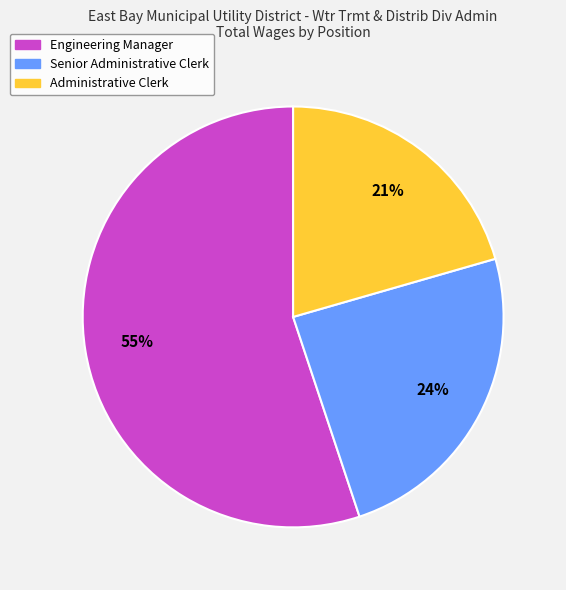

Which slice is the largest?

Engineering Manager